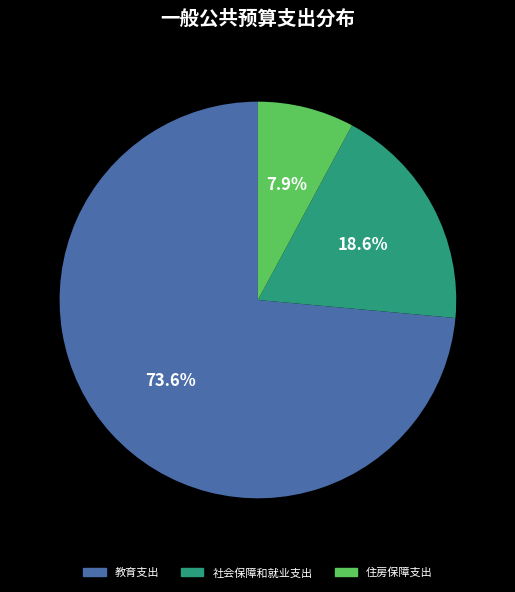

True or false: 住房保障支出 accounts for 8% of the total.

True